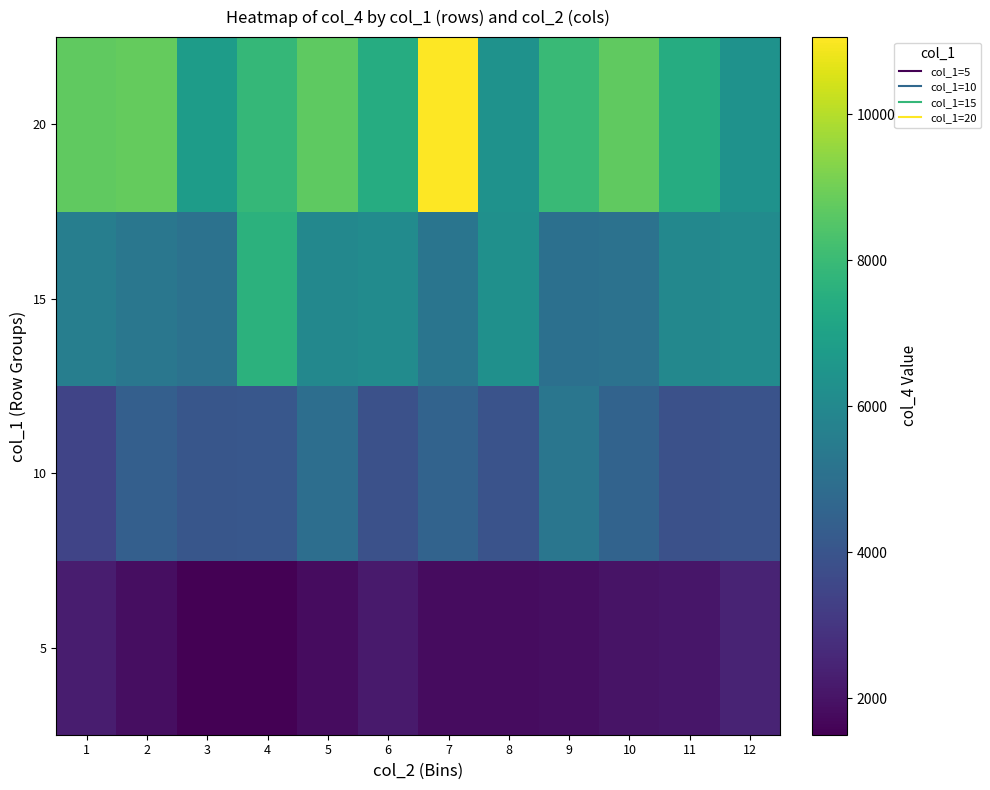

At how many categories does at least one series exceed 8062?

5